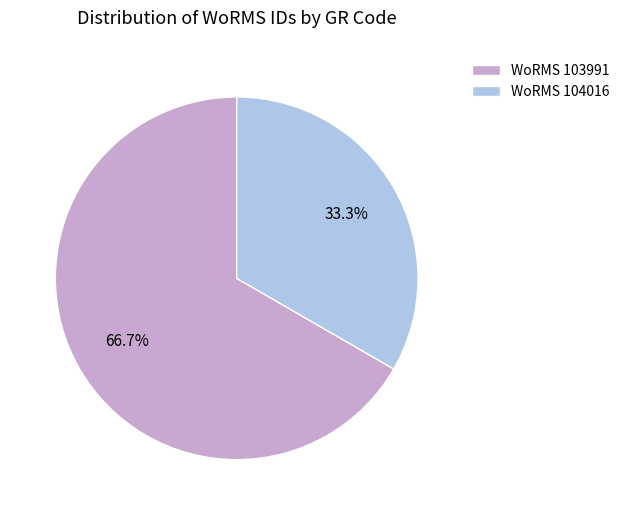

Does WoRMS 104016 account for over 50% of the chart?

No